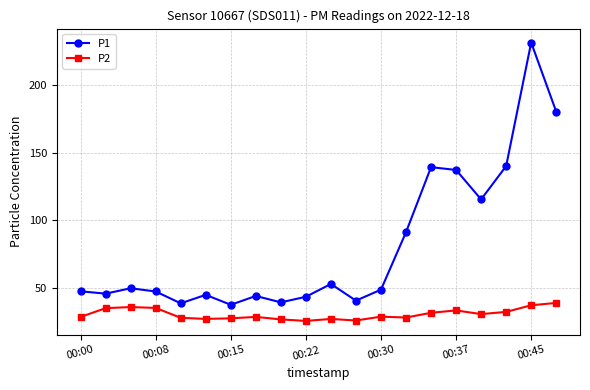

In P1, how many points are lower than both neighbors (excluding endpoints)?

6